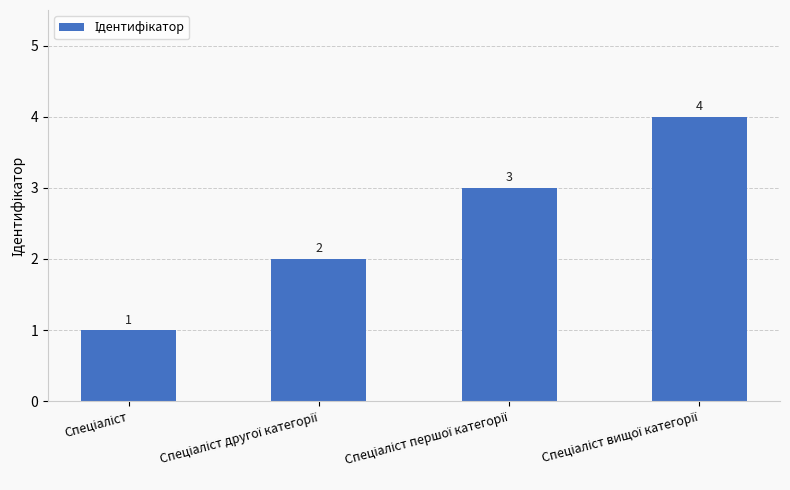

How many values are between 2 and 4?

3